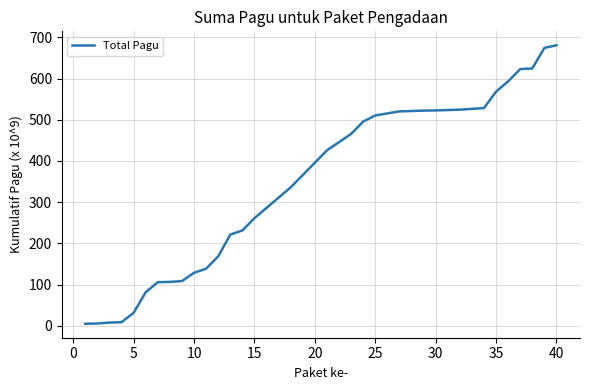

What is the greatest value displayed?

680.9